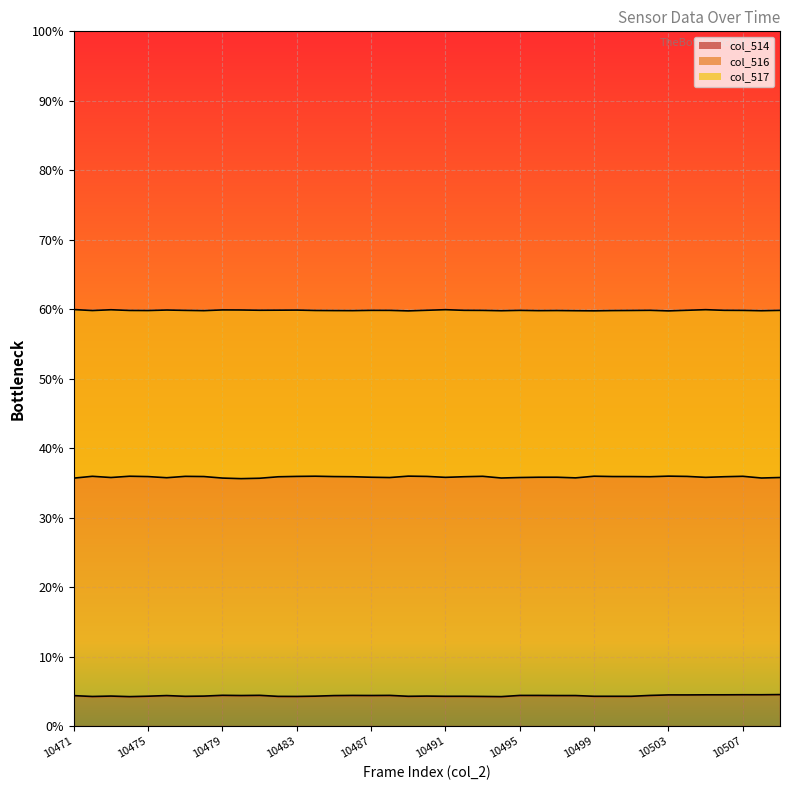

True or false: col_516 and col_517 cross at least once.

False